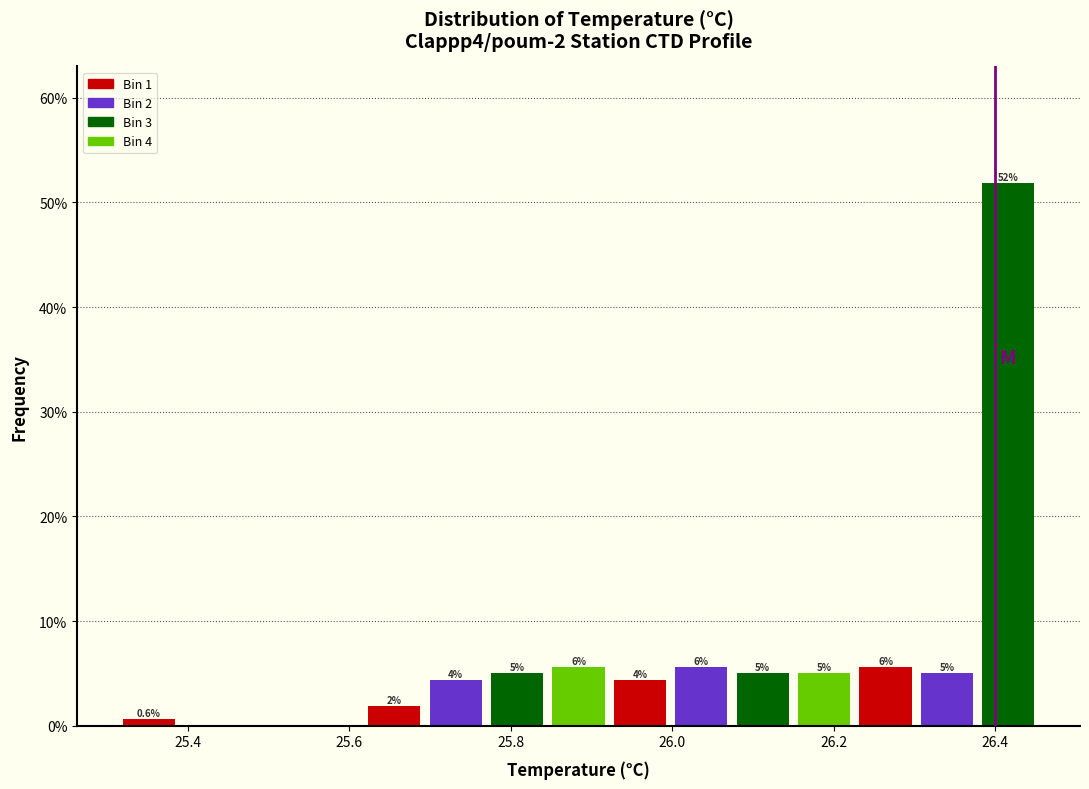

Around what value on the x-axis is the tallest bar? Give the approximate position of its centre, as read against the axis.

26.42